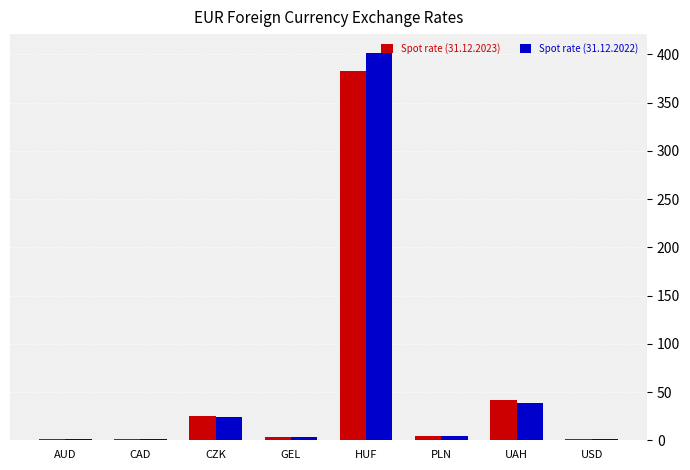

At which category is the sum across all series the highest?

HUF